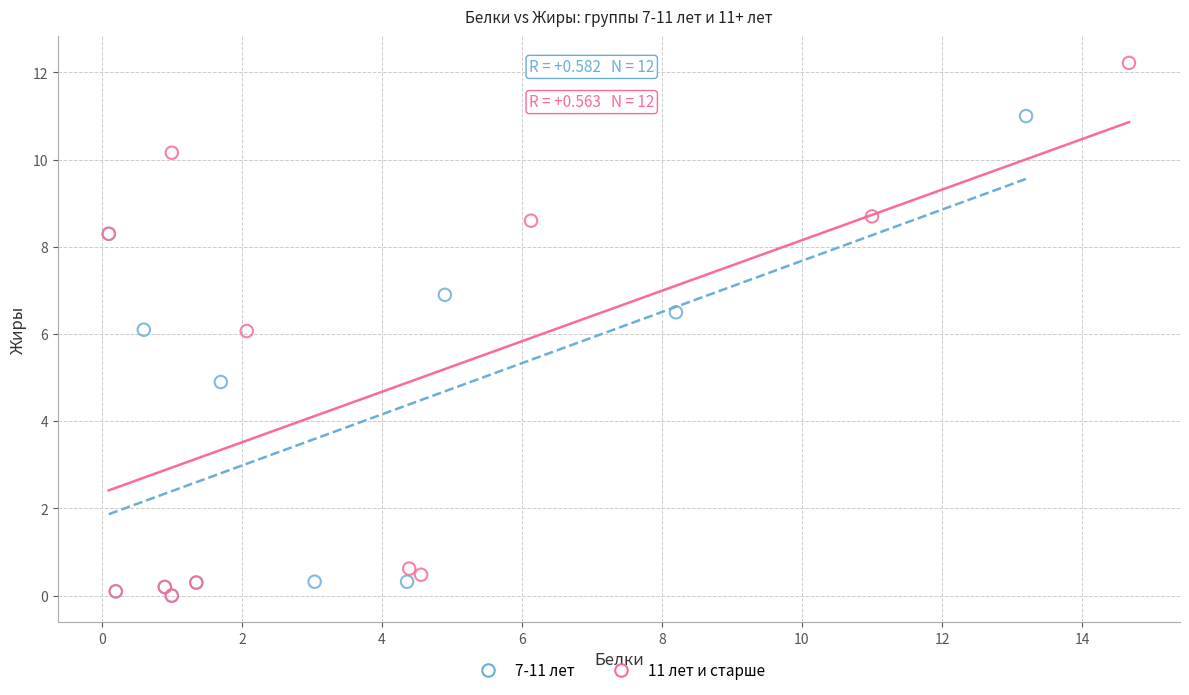

Which series has the widest spread of Y values?

11 лет и старше